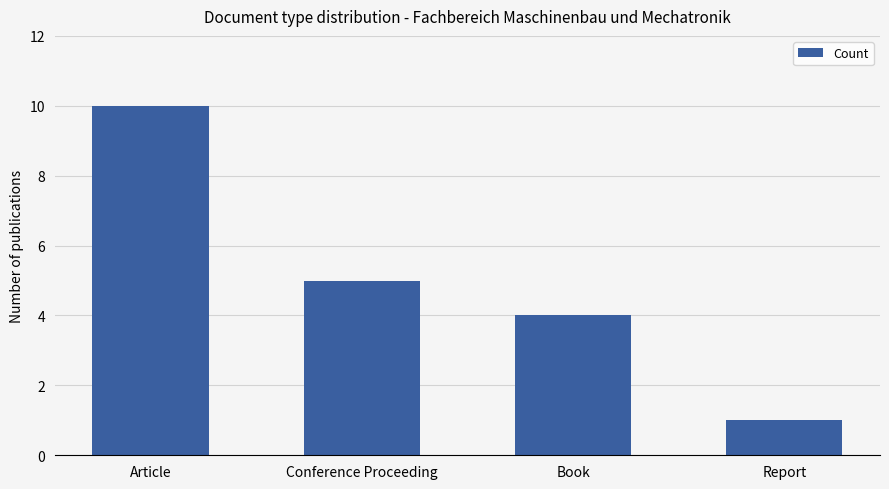

Reading left to right, extract all data points from this chart.

Article=10	Conference Proceeding=5	Book=4	Report=1